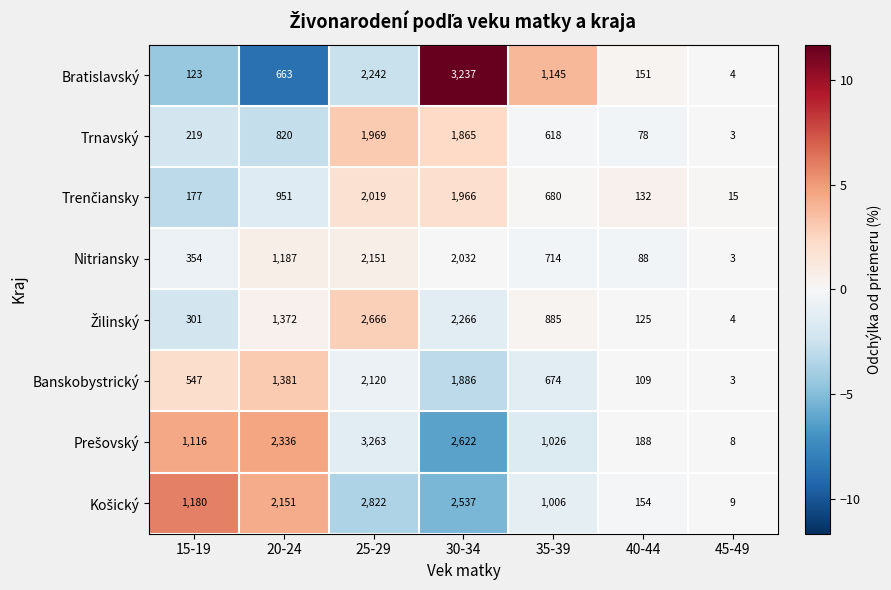

What is the spread (max minus min) of values at 20-24?

1673